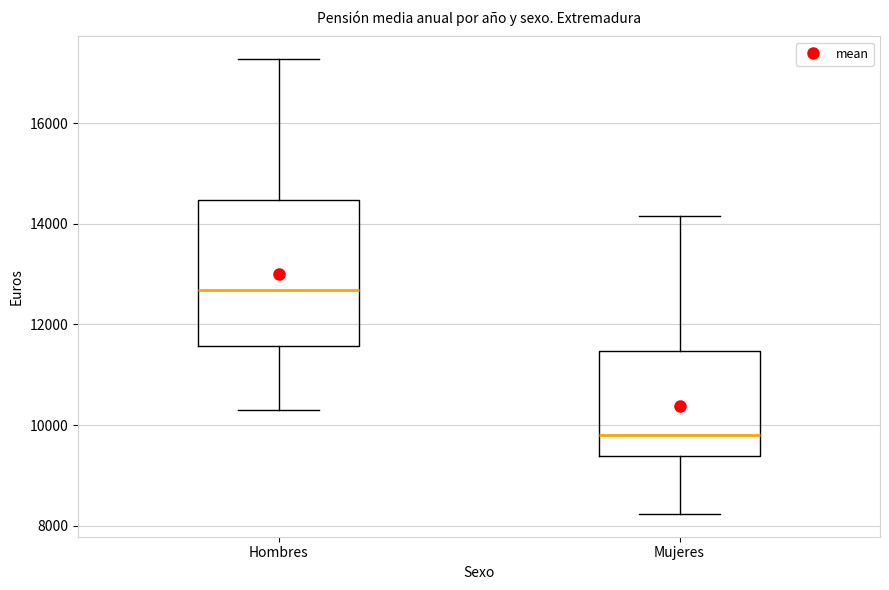

Which box has the lowest median line?

Mujeres